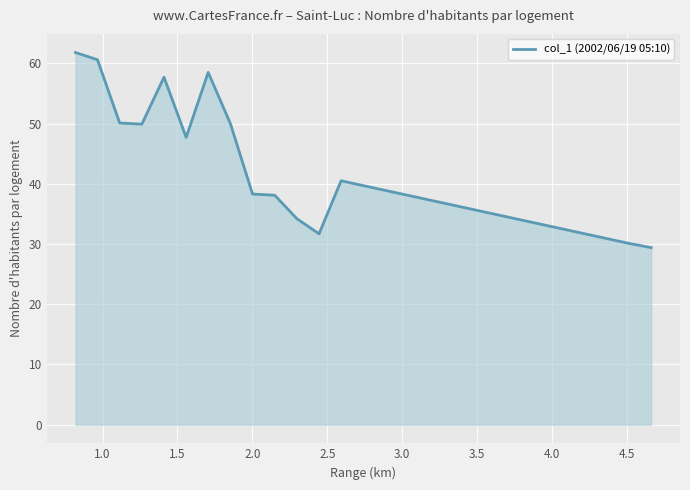

What is the difference between the maximum and minimum values?

32.4